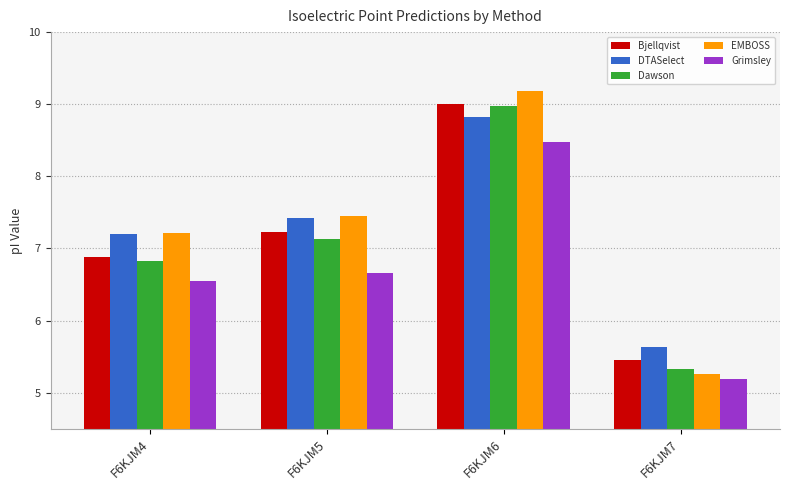

At which category is the sum across all series the highest?

F6KJM6